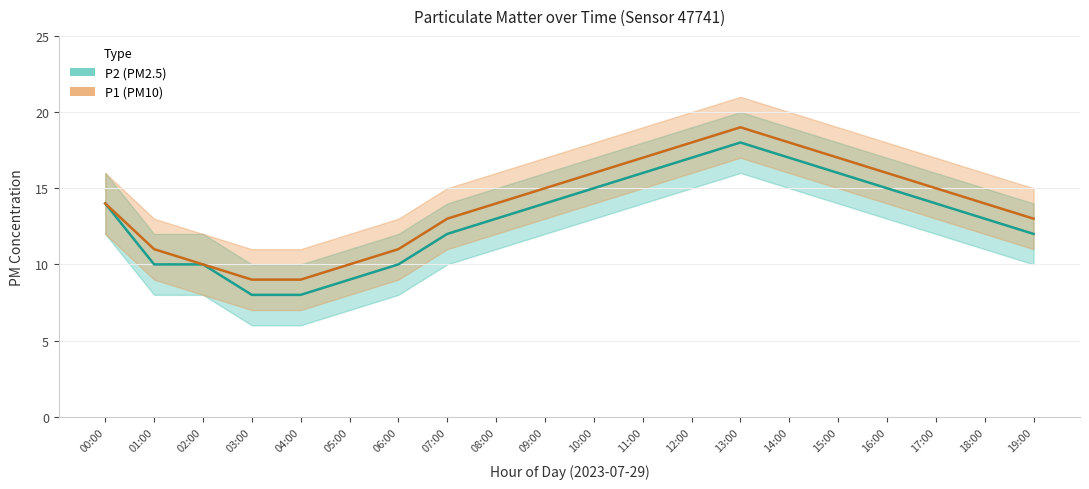

How many data points in P2 are less than 14?

10